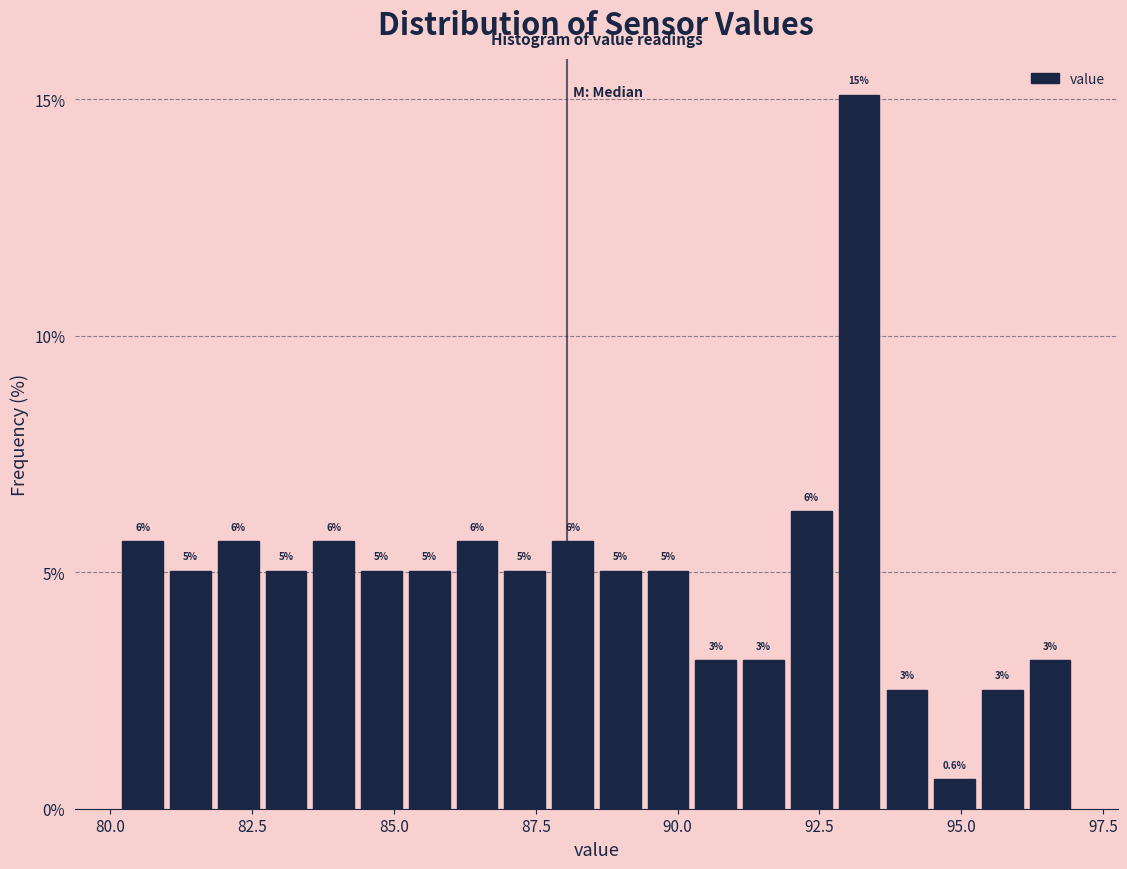

Around what value on the x-axis is the tallest bar? Give the approximate position of its centre, as read against the axis.

93.0